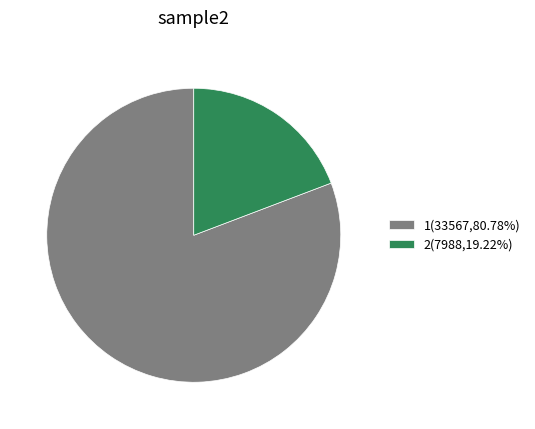

What is the smallest slice in the pie chart?

2